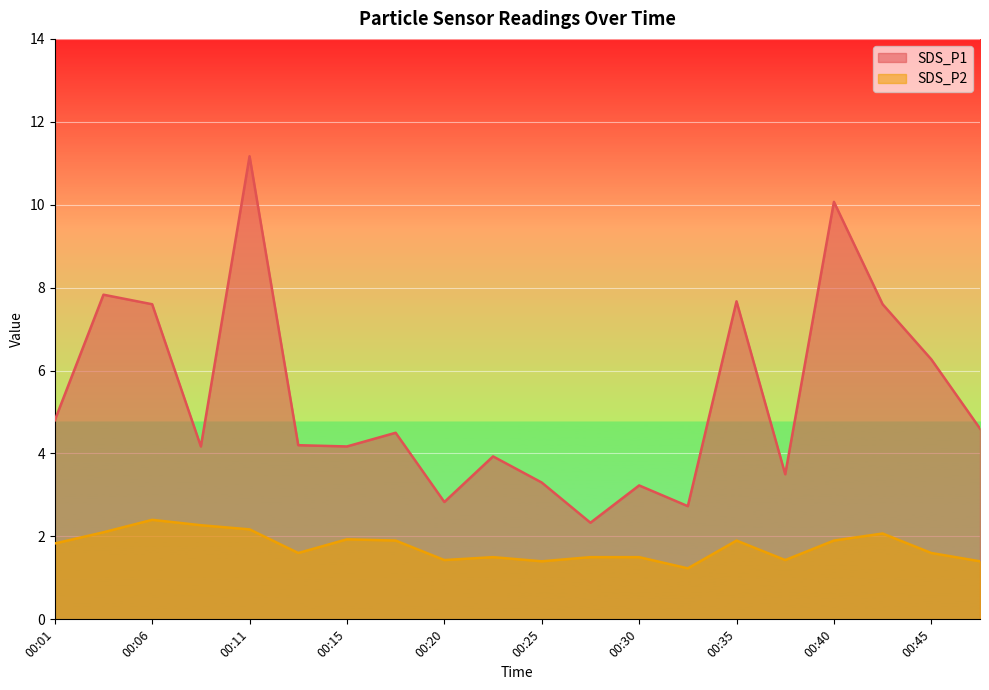

Which series has the widest spread of values?

SDS_P1